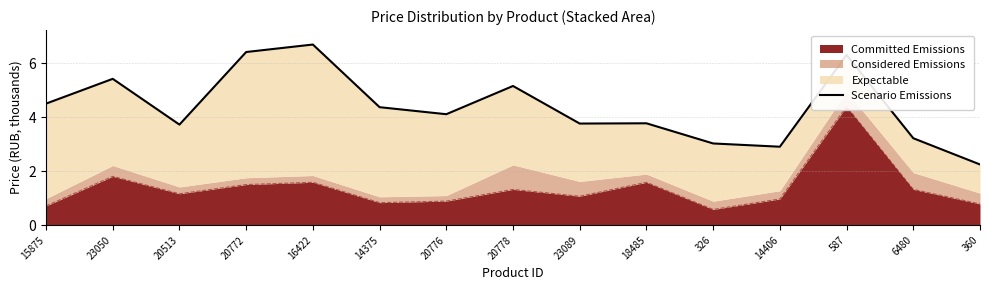

What is the difference between the second highest and minimum values?

4.2